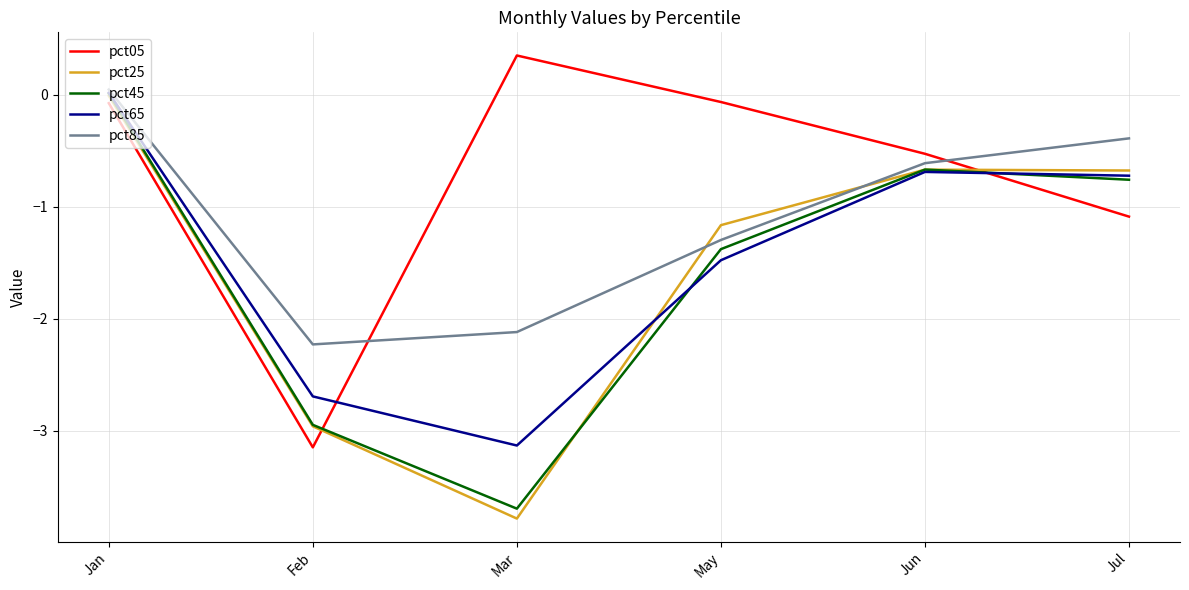

What position from the right is Jun?

2